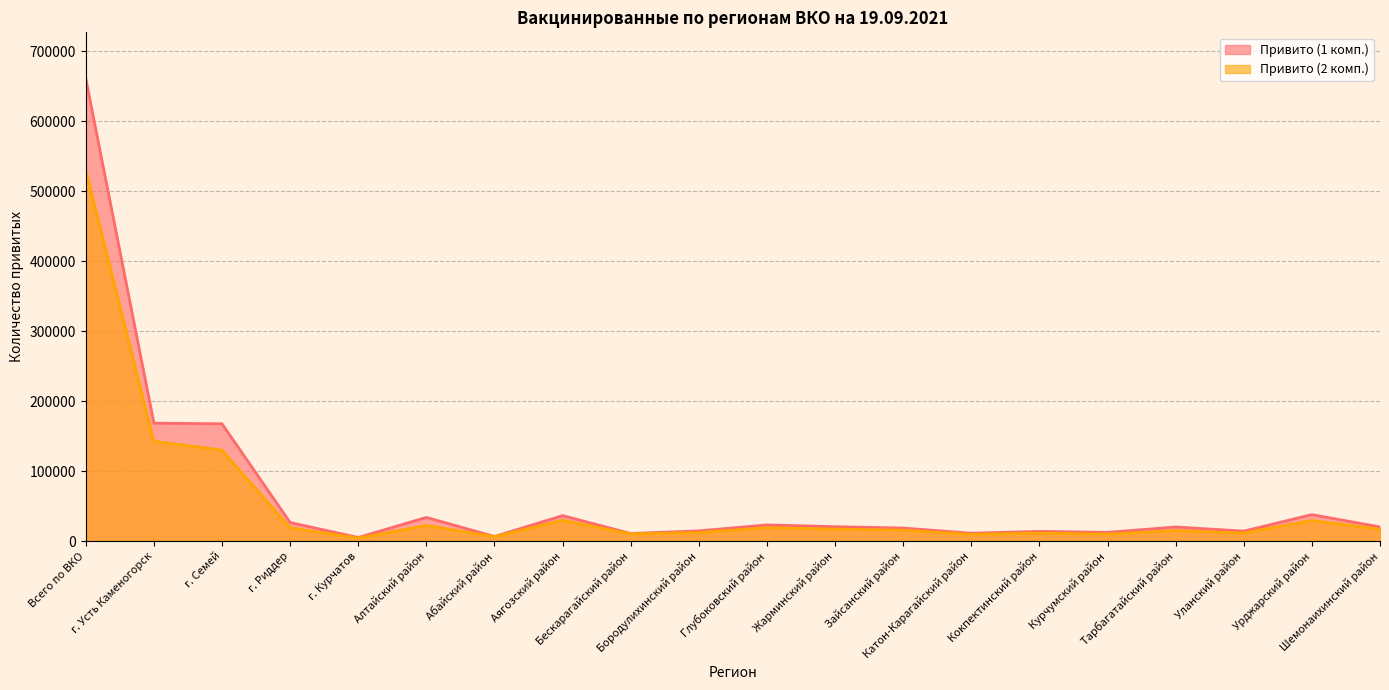

Where is the first local minimum for Привито (1 комп.)?

г. Курчатов